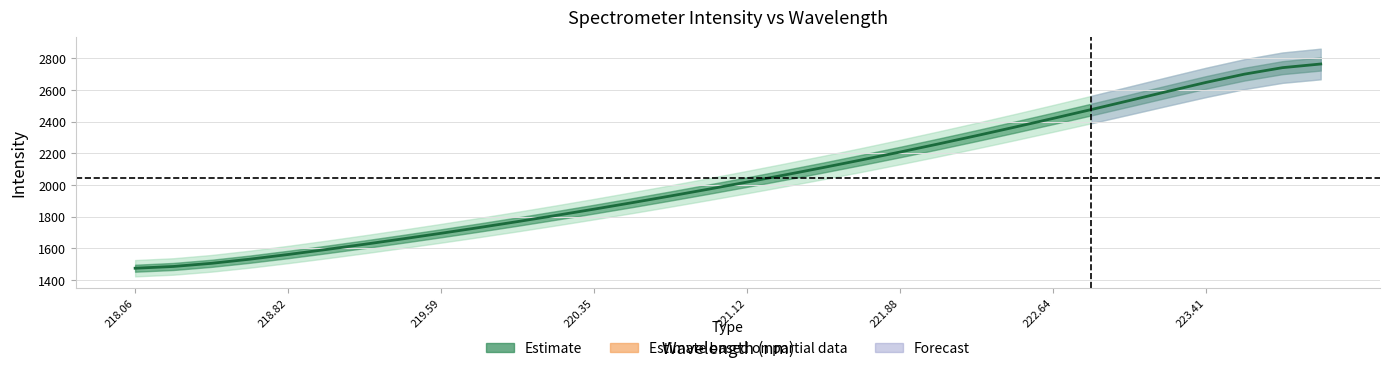

List the labels in order of value, largest first.

223.9802, 223.7895, 223.5987, 223.408, 223.2172, 223.0264, 222.8355, 222.6447, 222.4538, 222.263, 222.0721, 221.8812, 221.6902, 221.4993, 221.3083, 221.1174, 220.9264, 220.7354, 220.5444, 220.3533, 220.1623, 219.9712, 219.7801, 219.589, 219.3979, 219.2067, 219.0156, 218.8244, 218.6332, 218.442, 218.2508, 218.0596